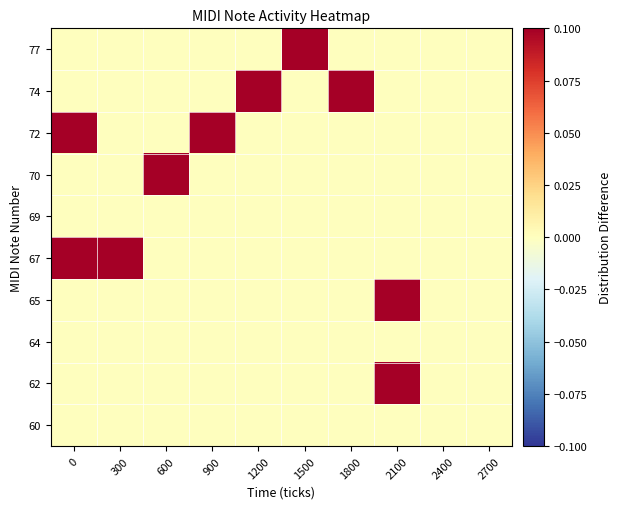

Which has a higher value, 300 or 1800?

300